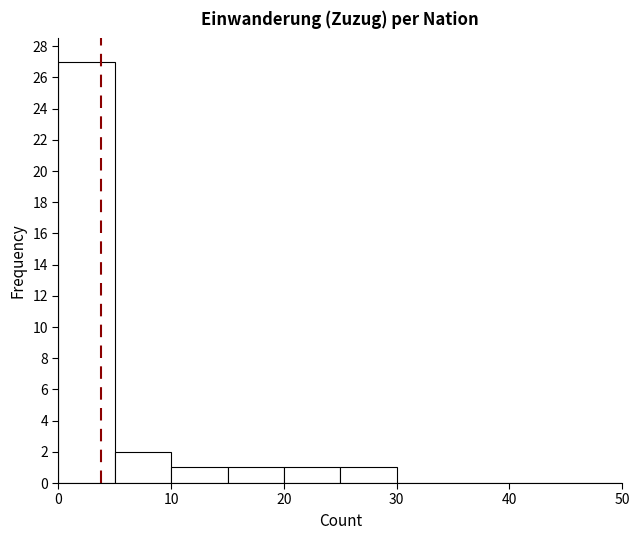

Reading left to right, transcribe this chart: for each bar, give the range it covers on the x-axis and its height. The values are not printed on the chart, so give them approximately, as read against the axis.

0 to 5: 27
5 to 10: 2
10 to 15: 1
15 to 20: 1
20 to 25: 1
25 to 30: 1
30 to 35: 0
35 to 40: 0
40 to 45: 0
45 to 50: 0